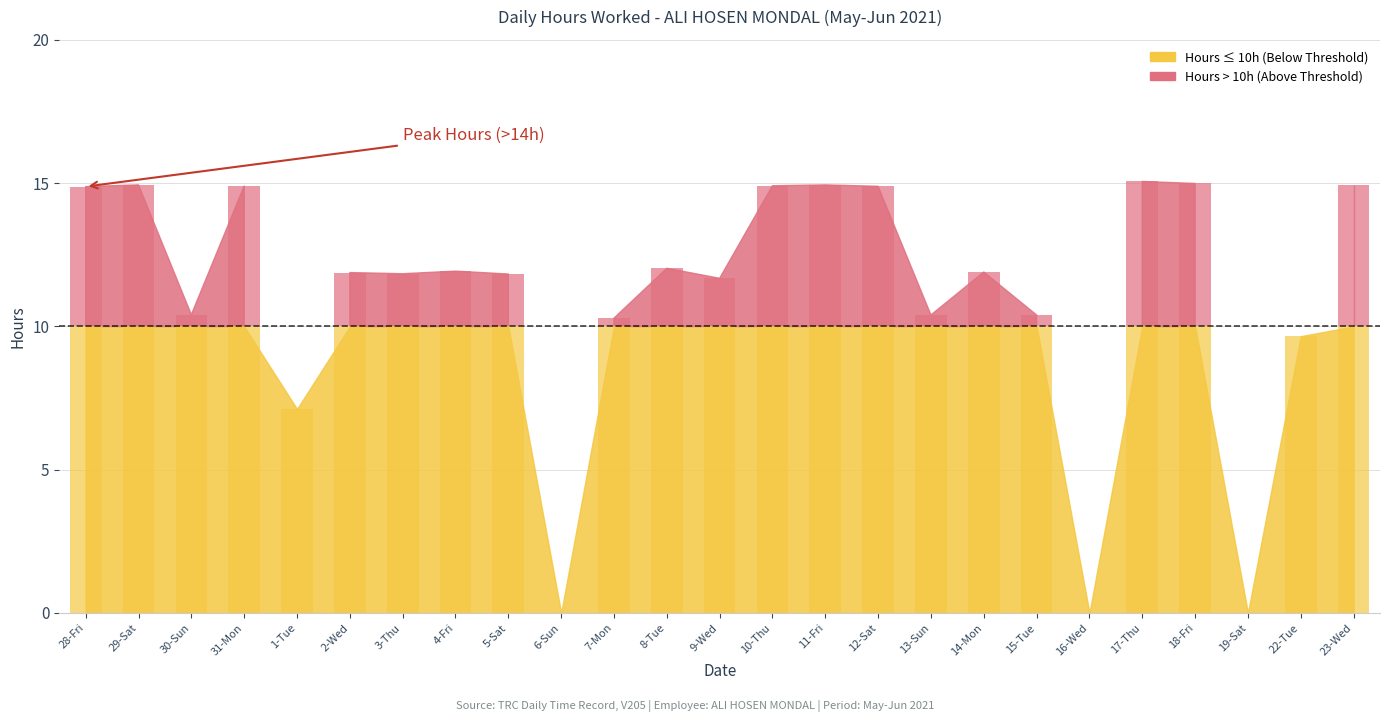

The value at 29-Sat is 14.9. True or false?

True